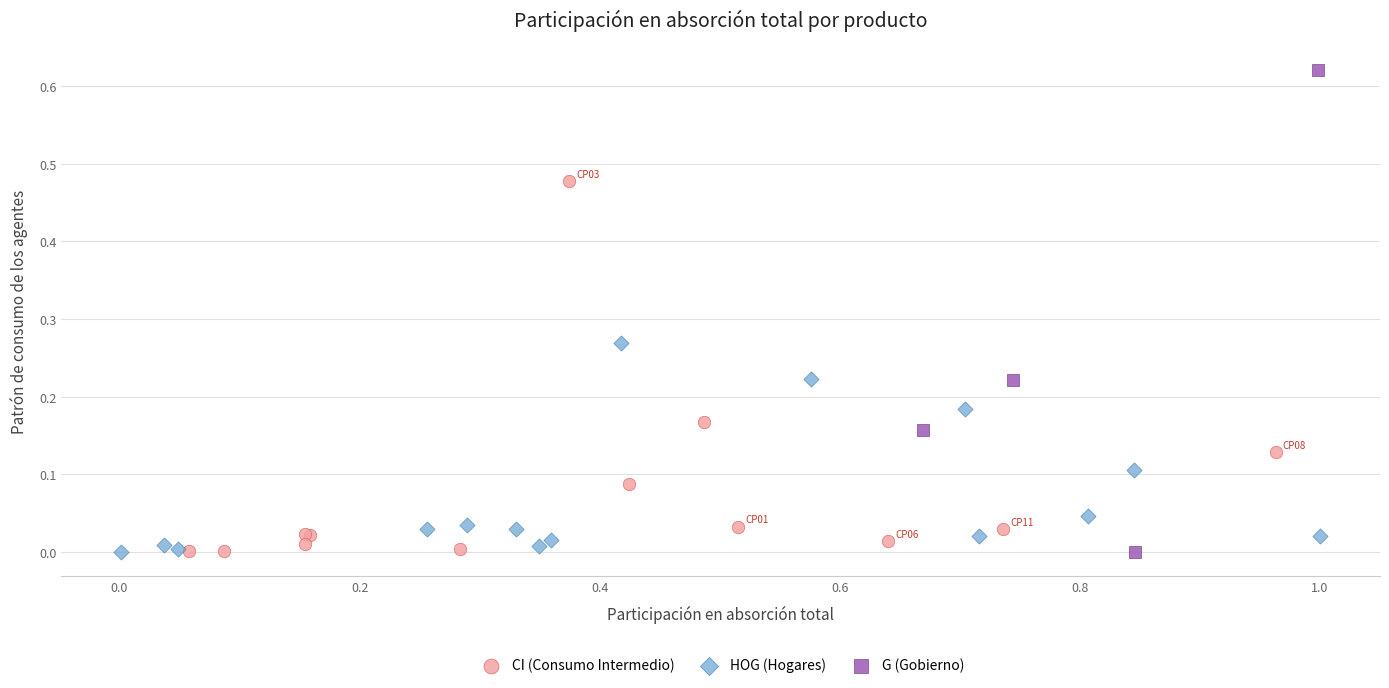

Which series contains the highest Y value?

G (Gobierno)